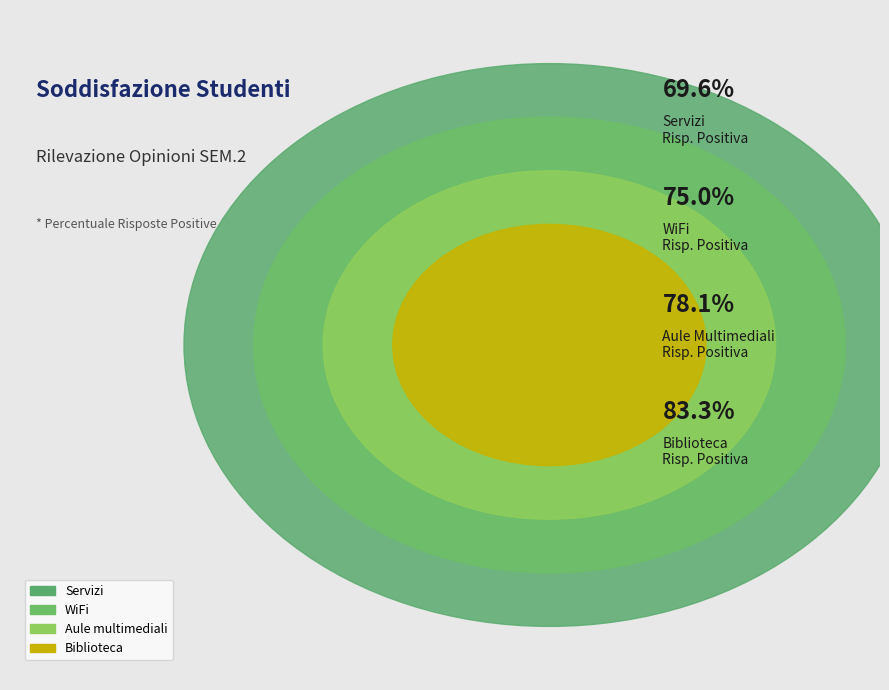

Between WiFi and Biblioteca, which is larger?

Biblioteca